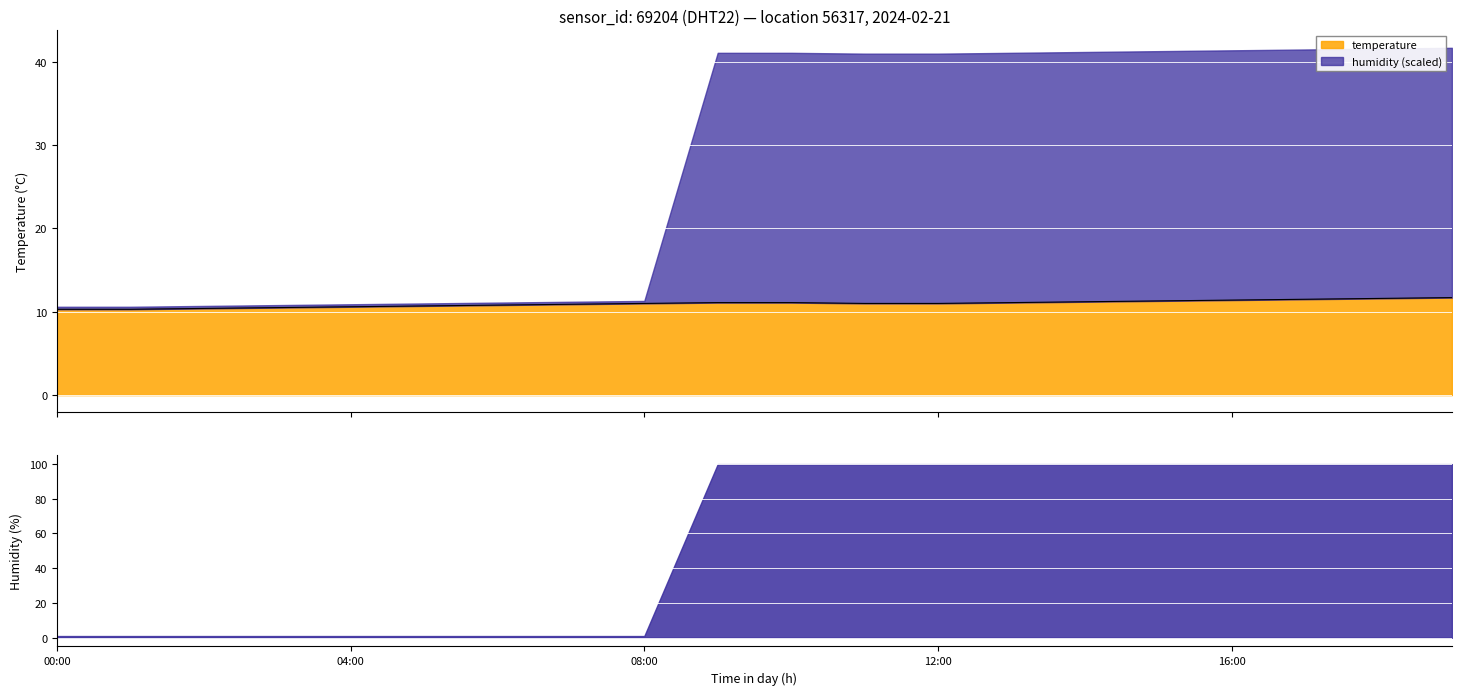

What value does the data have at 14:00?

11.2